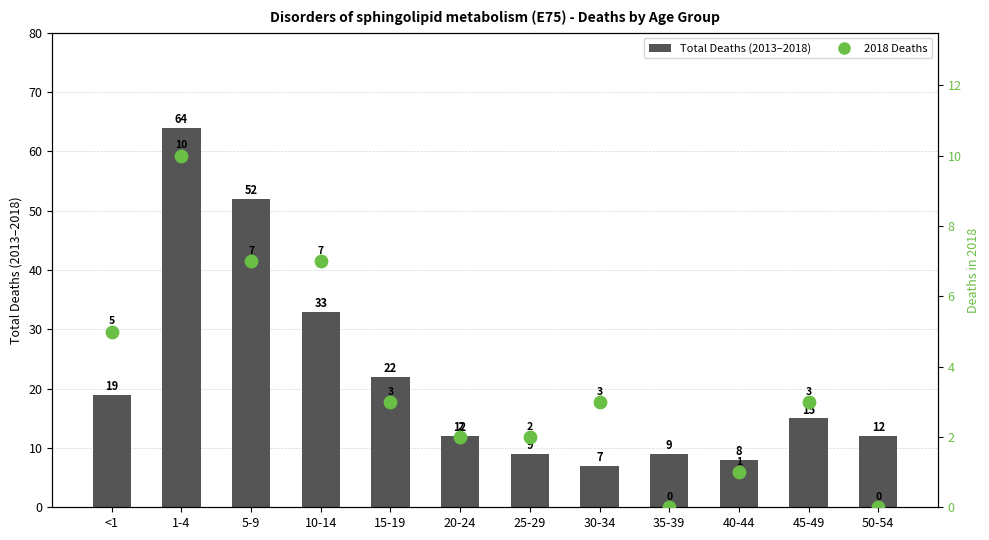

What is the total value across all series at 30-34?

10